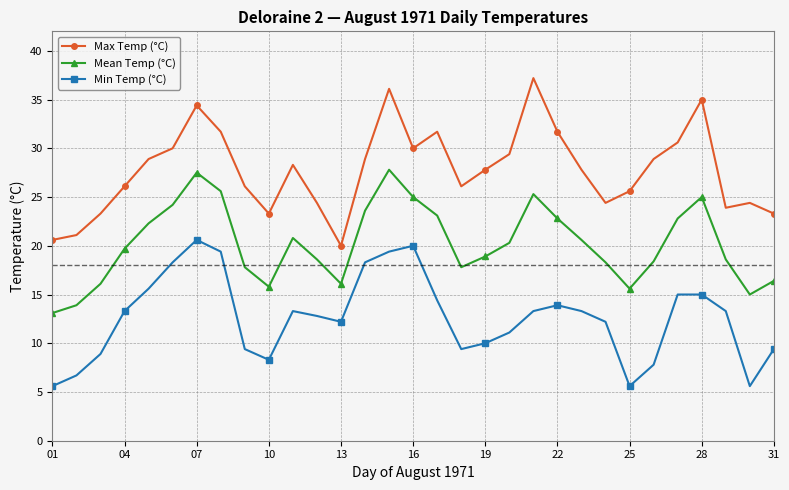

True or false: Max Temp (°C) and Mean Temp (°C) cross at least once.

False